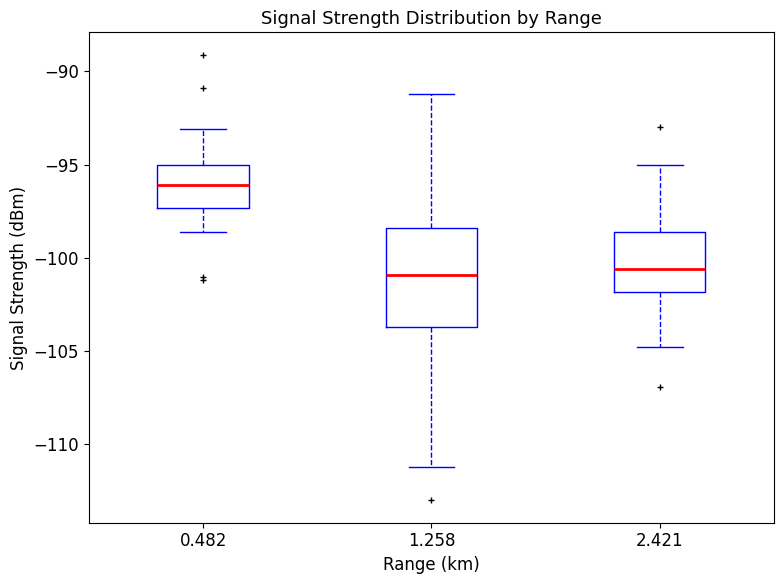

Where does the lower whisker of the box at x = 1.258 end on the y-axis? The values are not printed on the chart, so give them approximately, as read against the axis.

-111.0